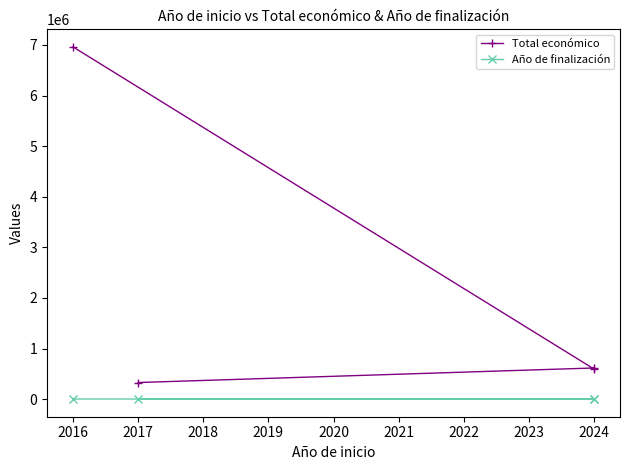

What are all the series names shown in the legend?

Total económico, Año de finalización